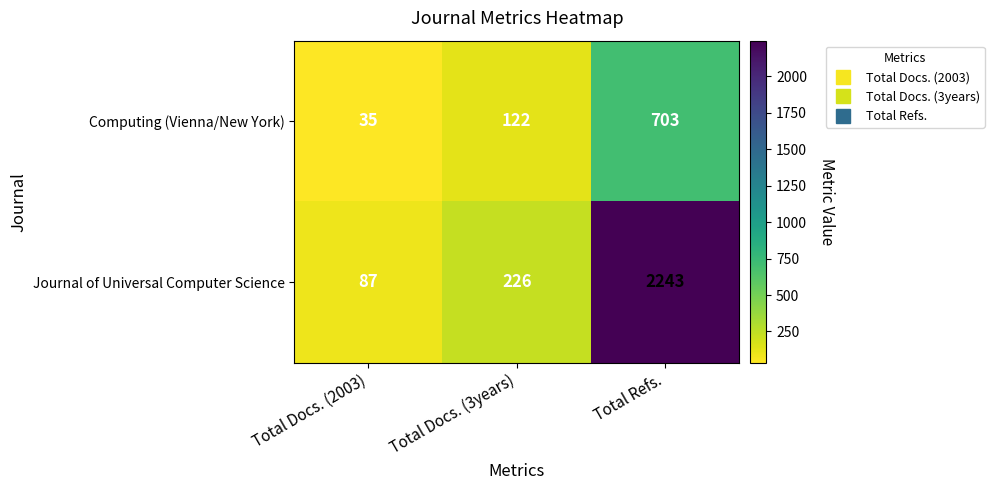

What is the difference between the Journal of Universal Computer Science values at Total Docs. (2003) and Total Docs. (3years)?

139